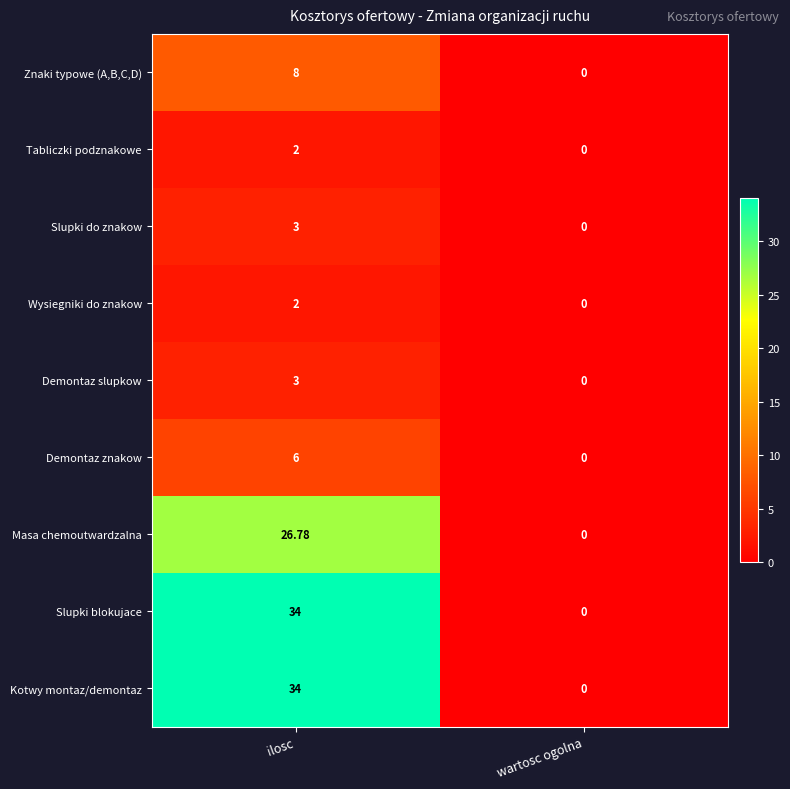

Which label corresponds to the largest value in the chart?

ilosc